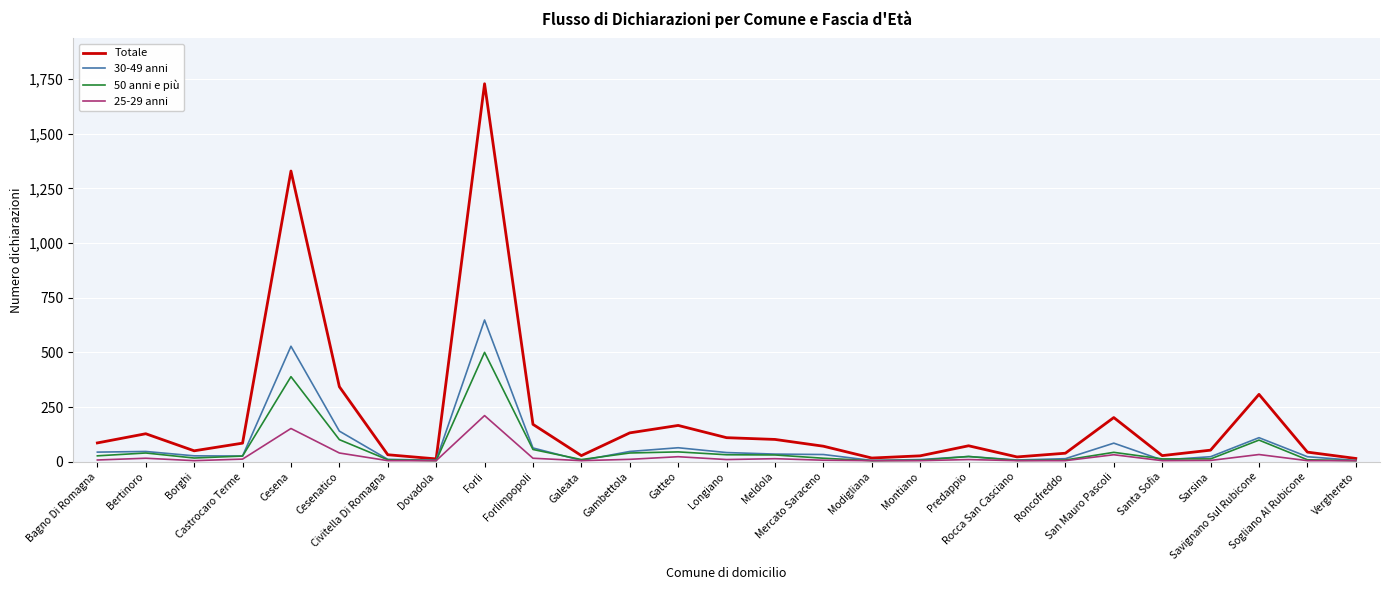

Does the chart display data point markers on the line(s)?

No